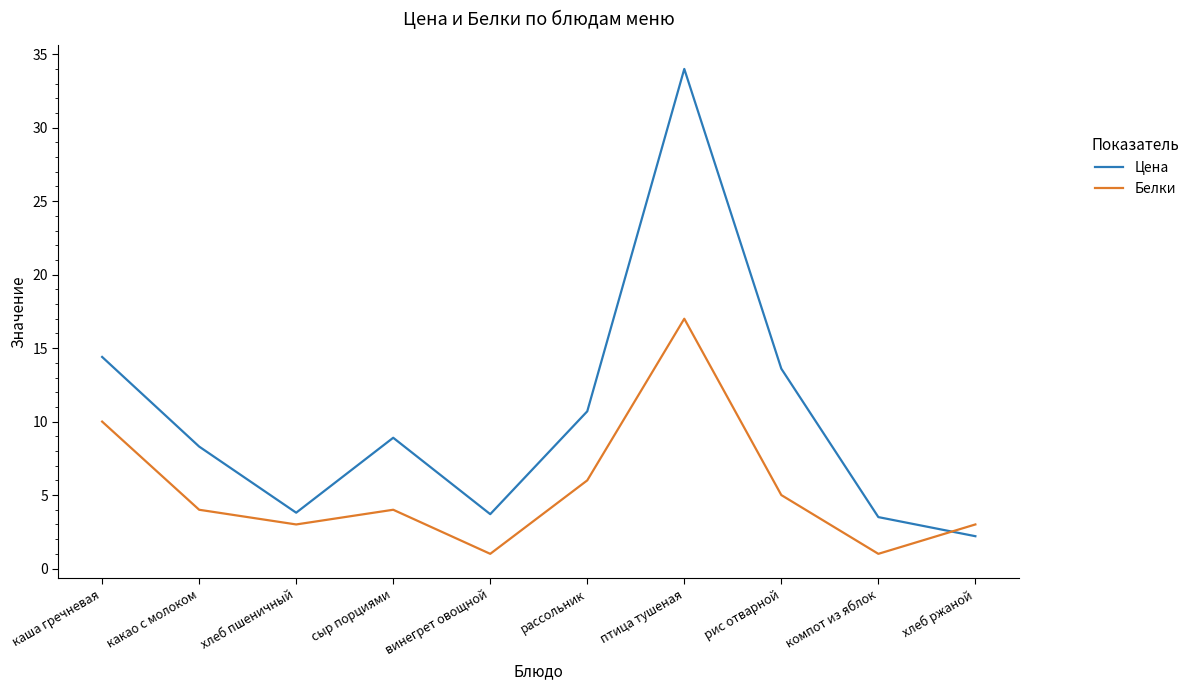

List the series in order of their overall mean, highest first.

Цена, Белки